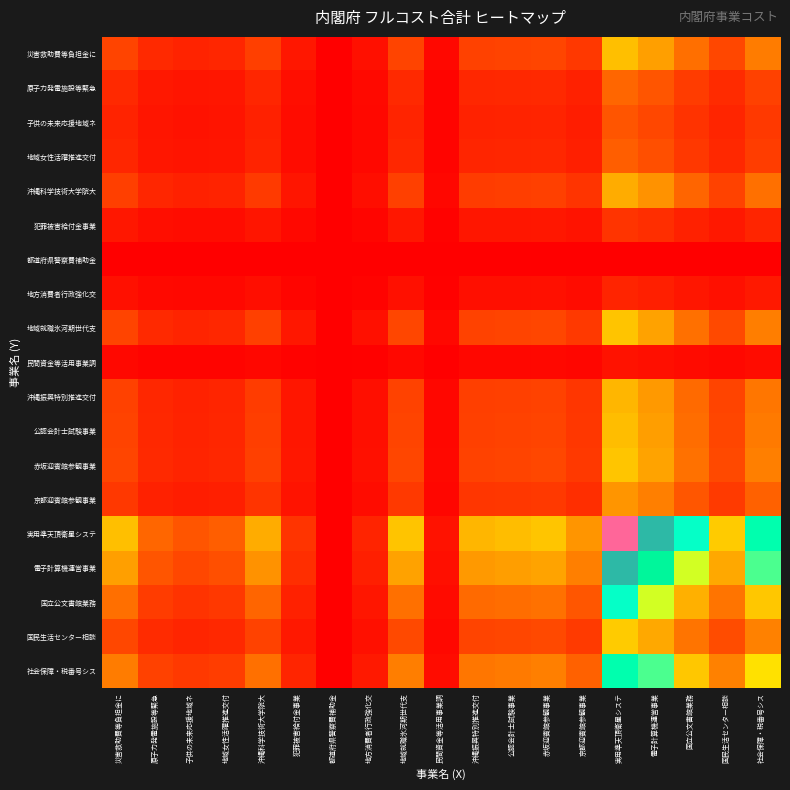

Which category has the highest value across all series?

実用準天頂衛星システ